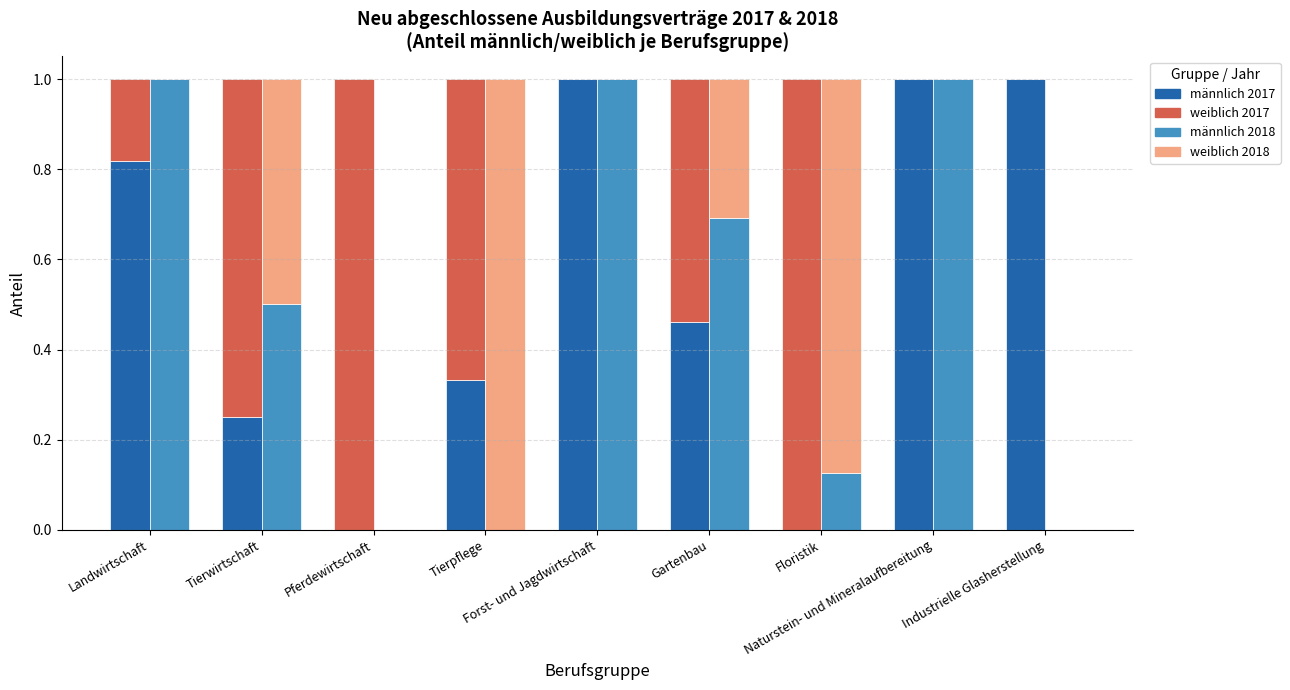

Which category has the lowest value across all series?

Pferdewirtschaft